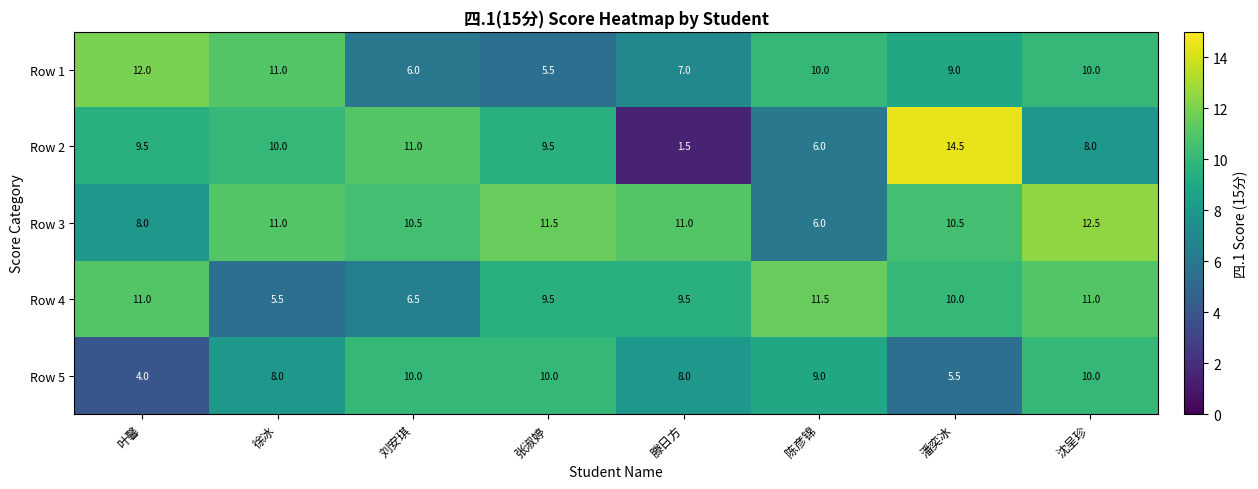

What is the average value of the Row 5 series?

8.1